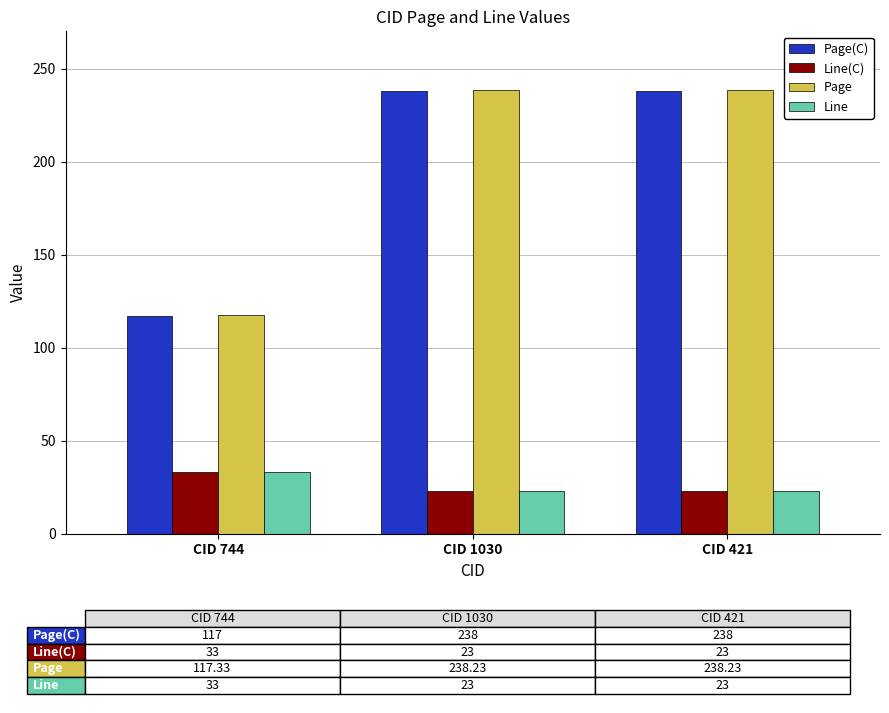

What is the total value across all series at CID 744?

300.3